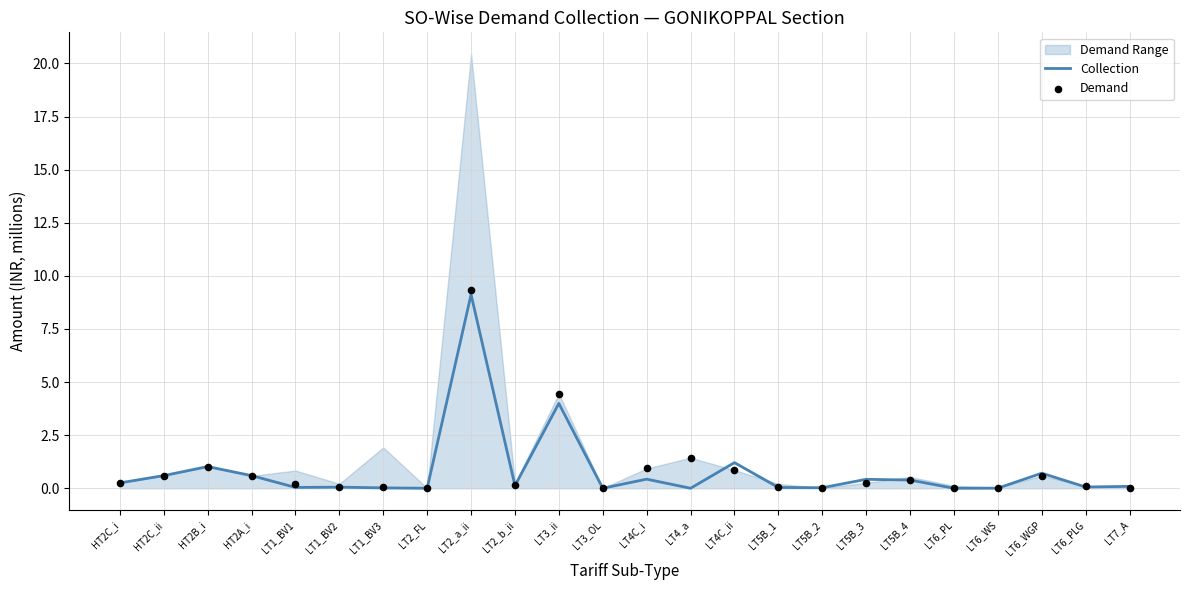

Which series contains the highest Y value?

Demand